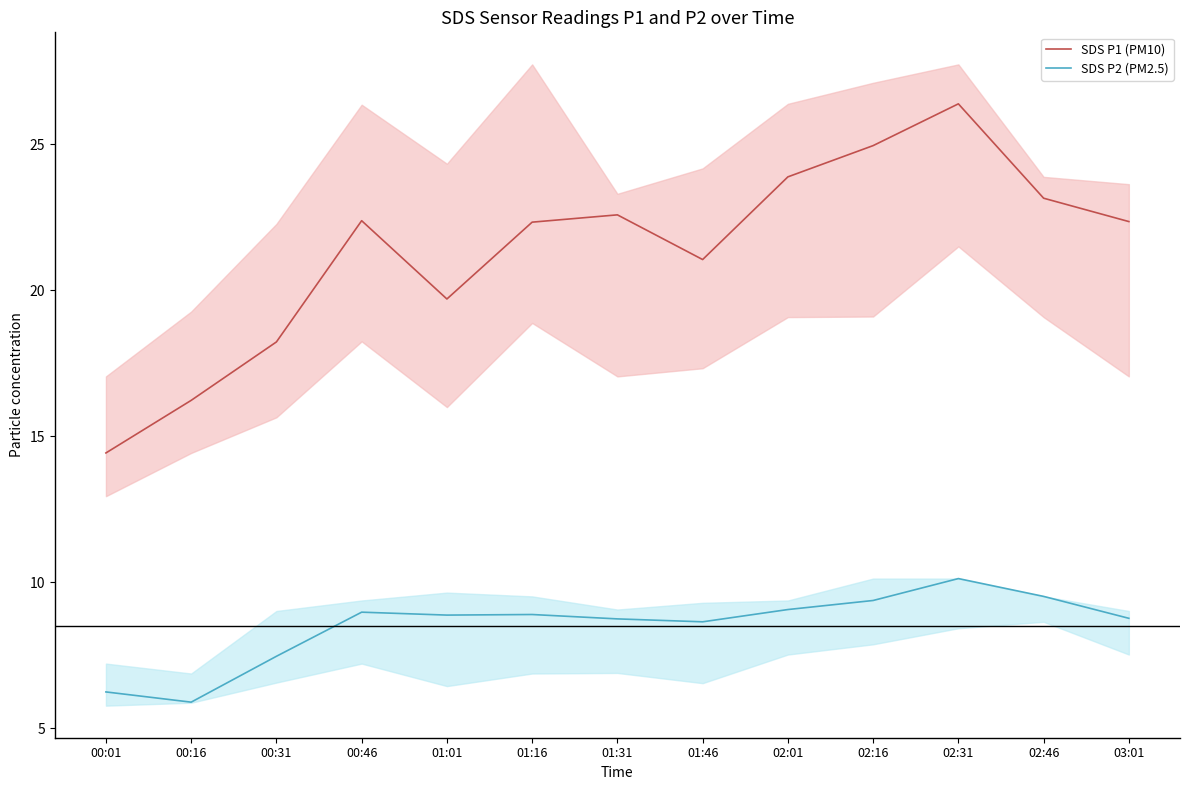

What is the average value of the SDS P1 (PM10) series?

21.4